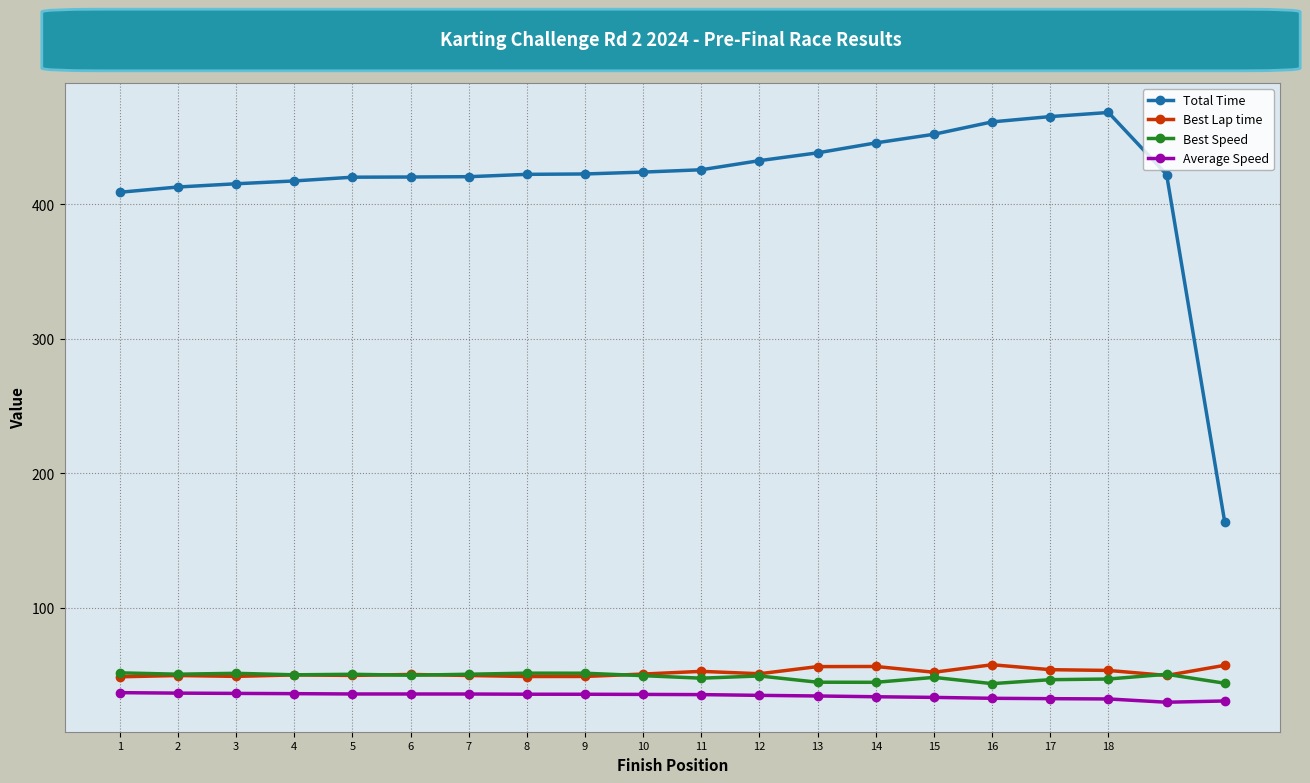

Which series has the widest spread of values?

Total Time